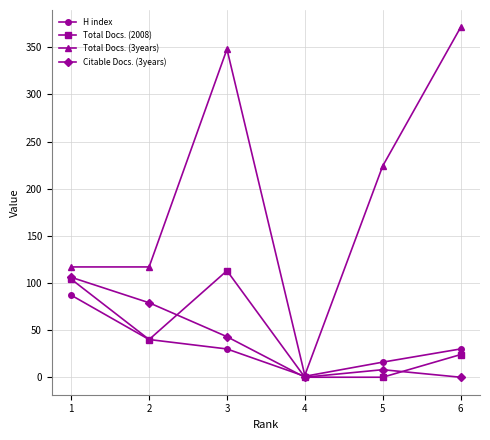

Which series has the widest spread of values?

Total Docs. (3years)